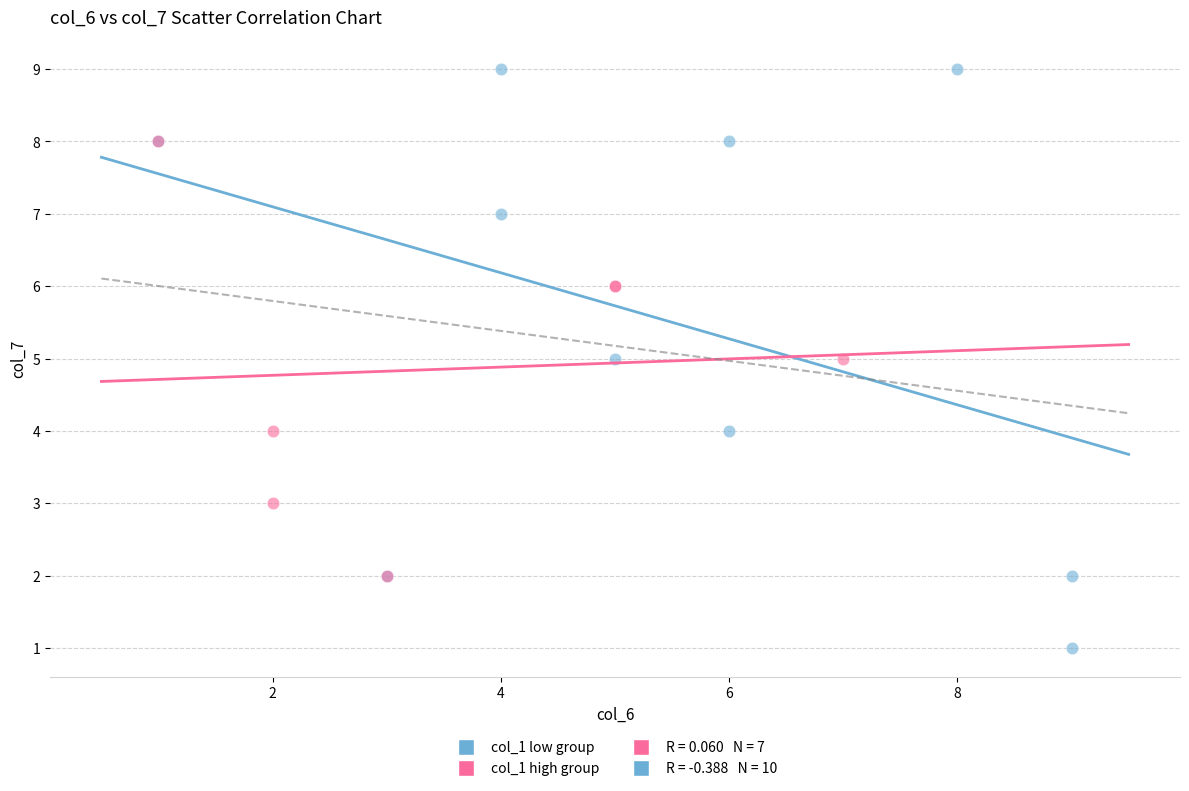

Which series reaches the maximum Y coordinate?

col_1 low group